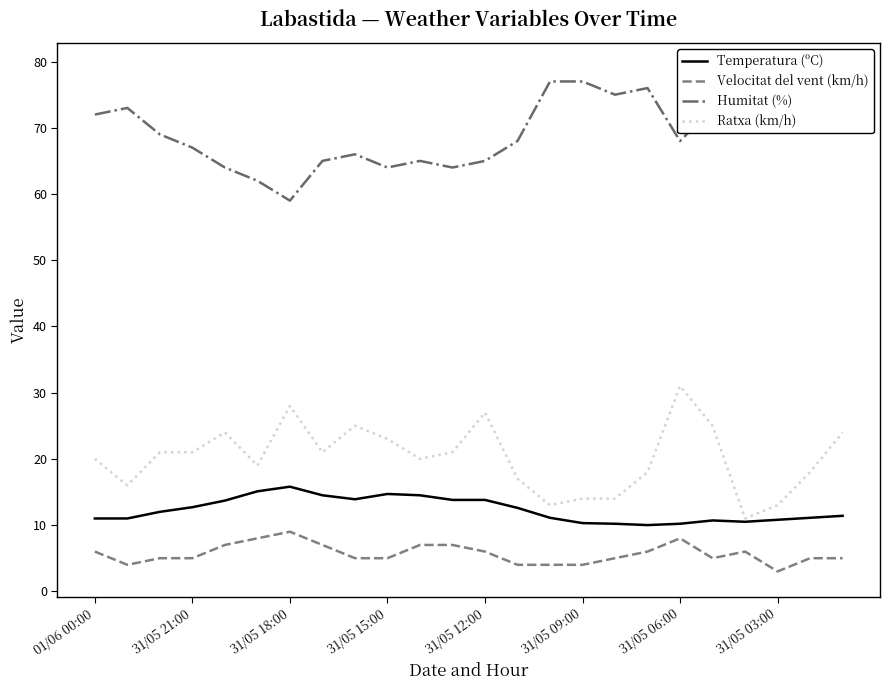

True or false: Temperatura (ºC) and Ratxa (km/h) cross at least once.

False